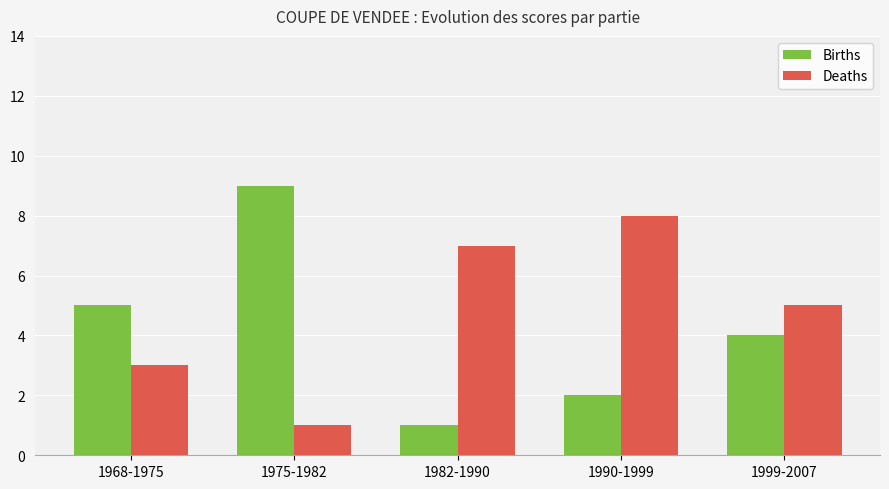

List the series in order of their peak value, highest first.

Births, Deaths